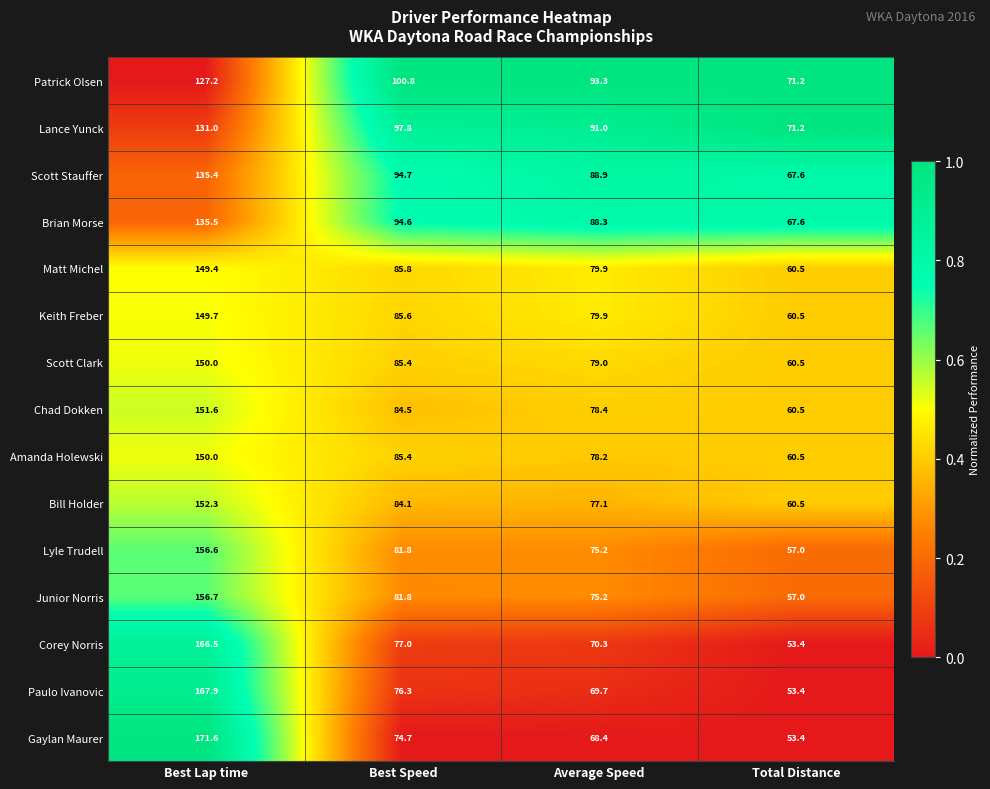

Is it true that Junior Norris equals 23.2 at Total Distance?

False